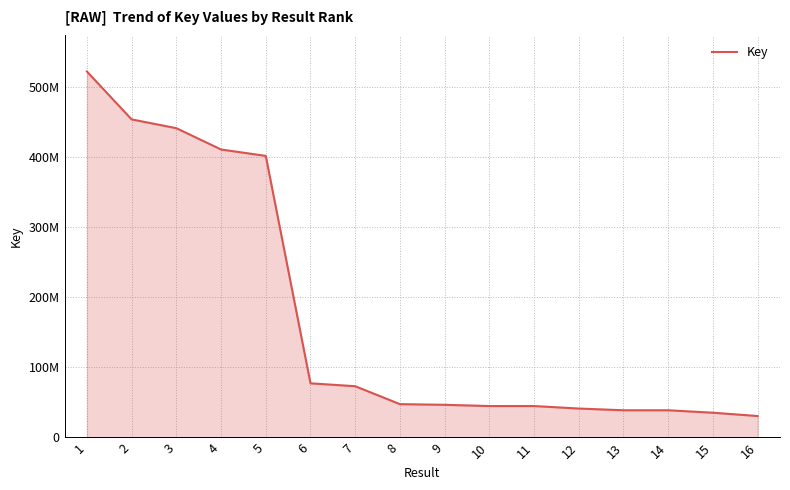

How many series are shown in this chart?

1